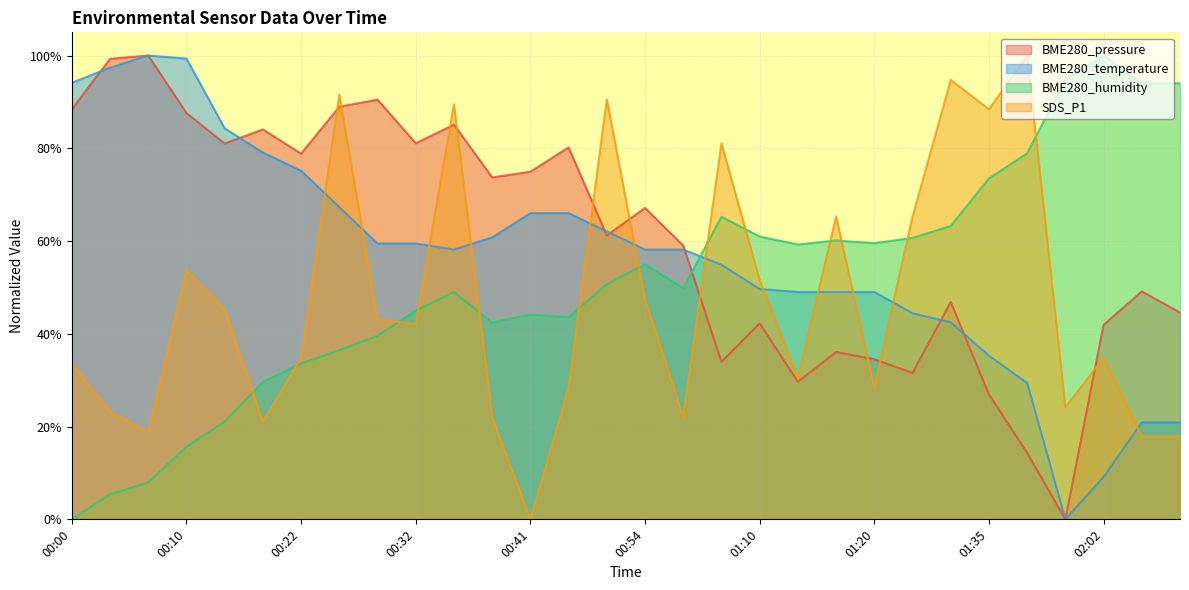

After their last crossing, which series has the higher values: SDS_P1 or BME280_pressure?

BME280_pressure